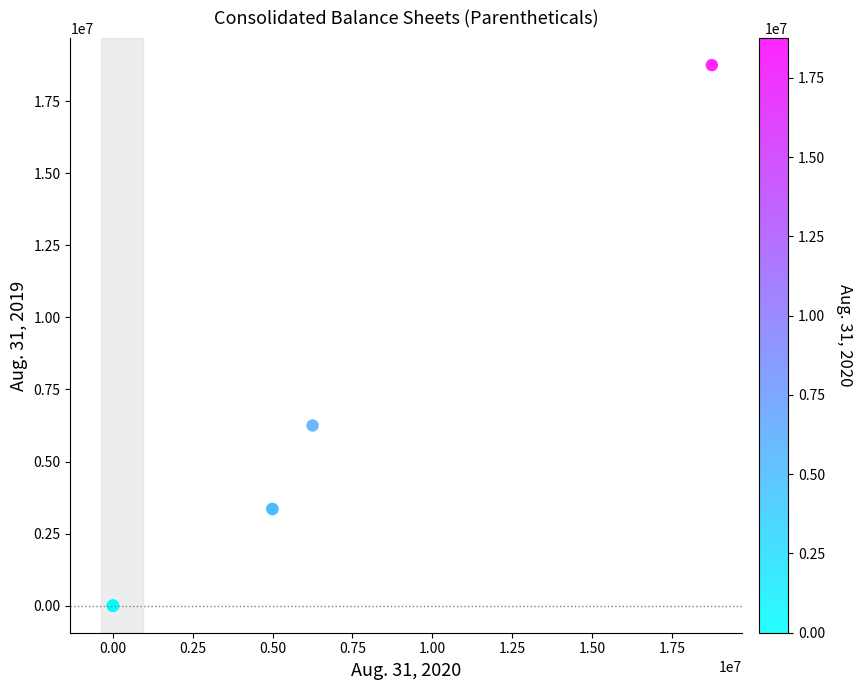

What Y value in the scatter plot is closest to 9375000?

6250000.0